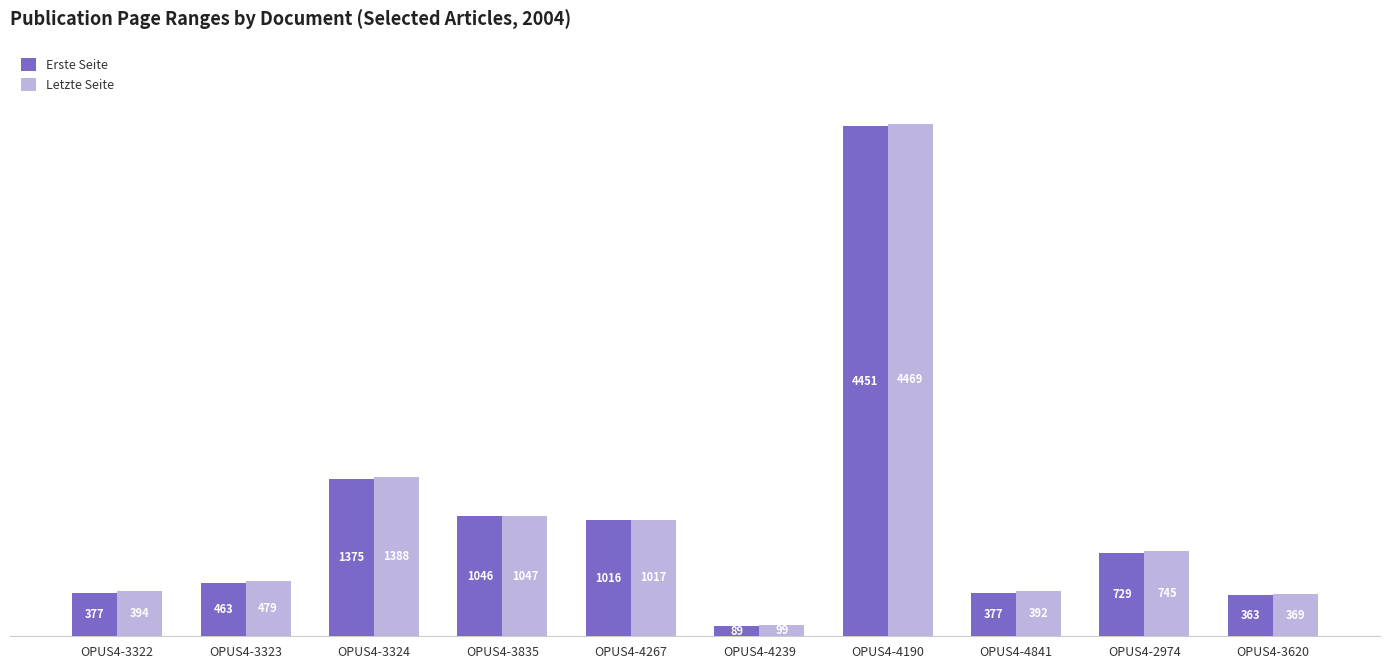

Which series has the largest range (max minus min)?

Letzte Seite